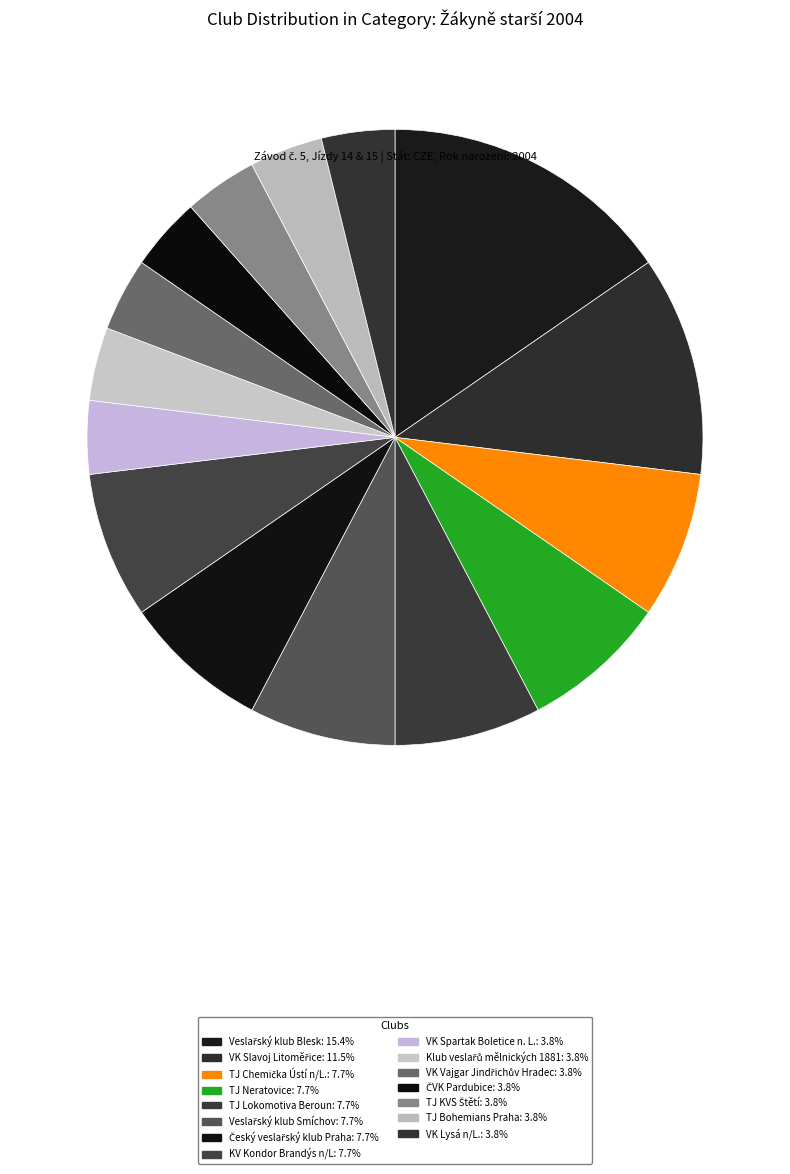

Is it true that VK Vajgar Jindřichův Hradec is 4% of the pie?

True